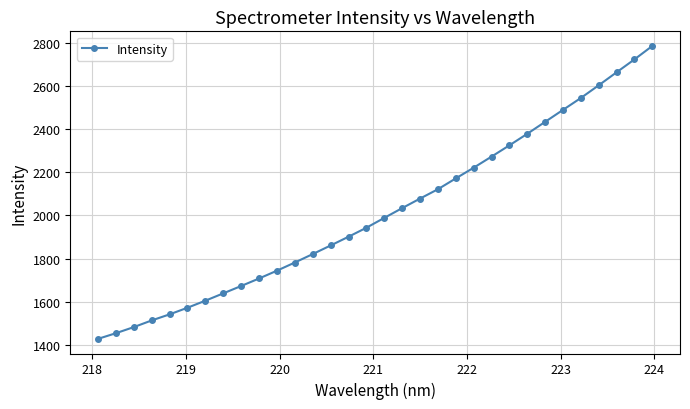

What is the average value?

2015.8